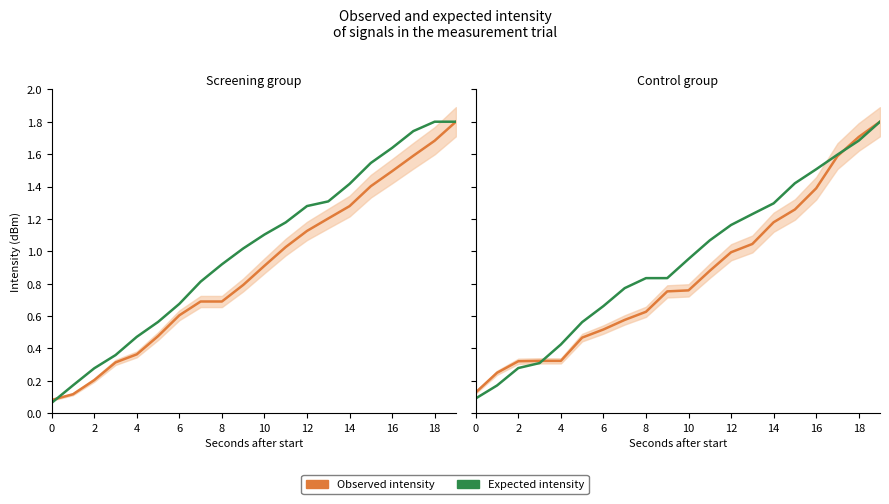

True or false: Expected intensity has more than 0 points higher than both neighbors.

False